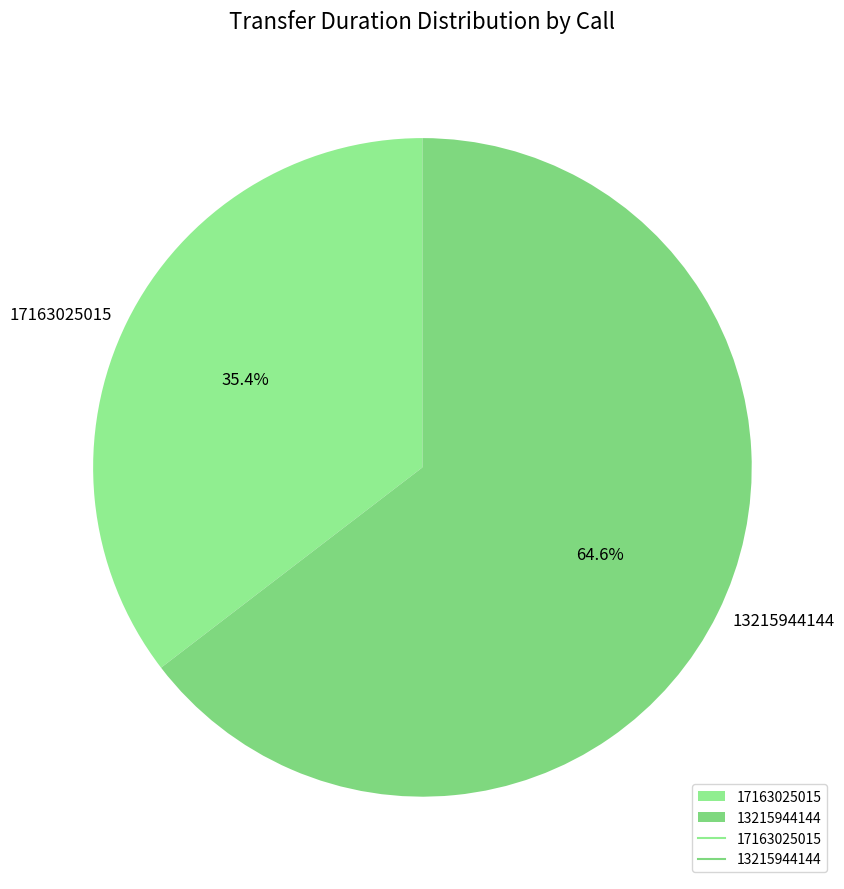

Which category accounts for the majority?

13215944144